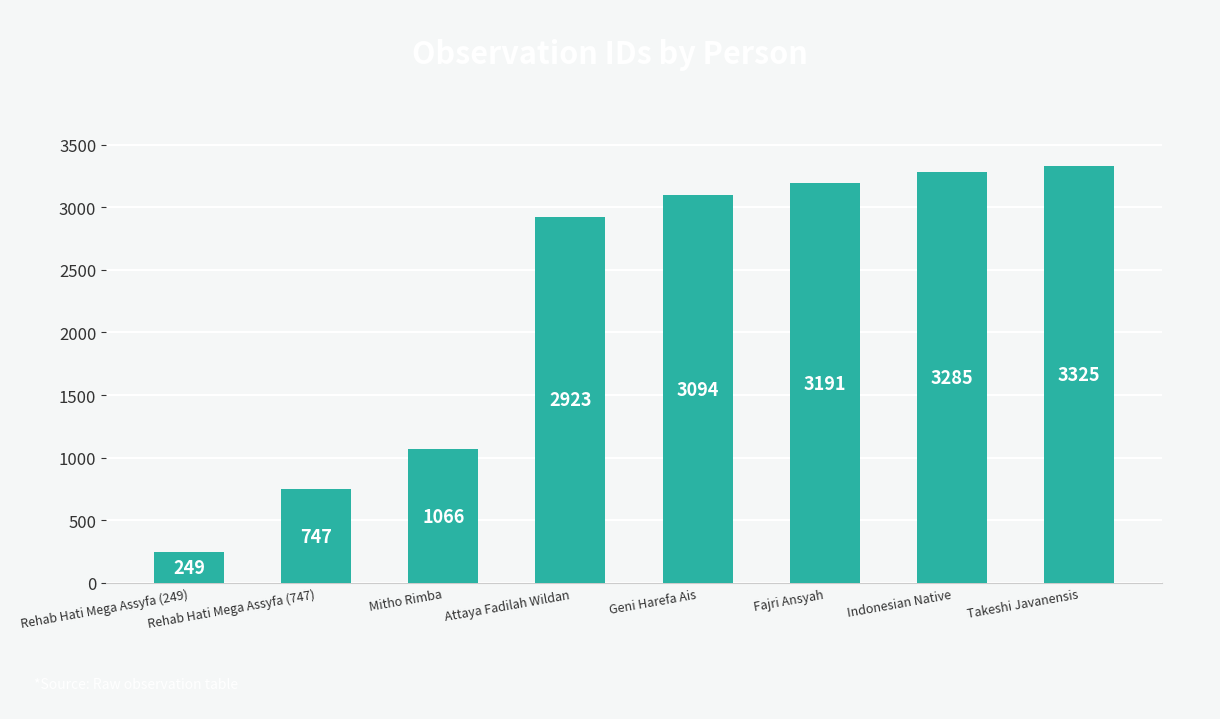

Rank the categories by value from highest to lowest.

Takeshi Javanensis, Indonesian Native, Fajri Ansyah, Geni Harefa Ais, Attaya Fadilah Wildan, Mitho Rimba, Rehab Hati Mega Assyfa (747), Rehab Hati Mega Assyfa (249)